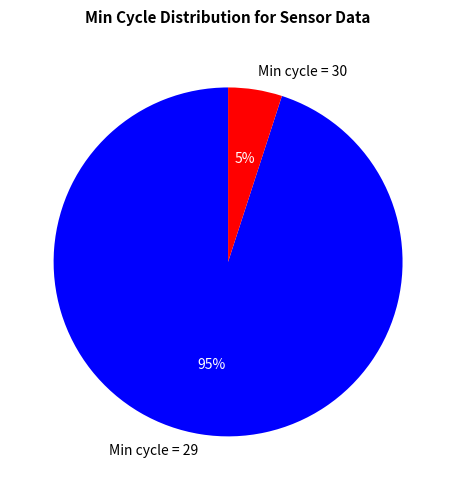

Count the number of slices in the pie.

2